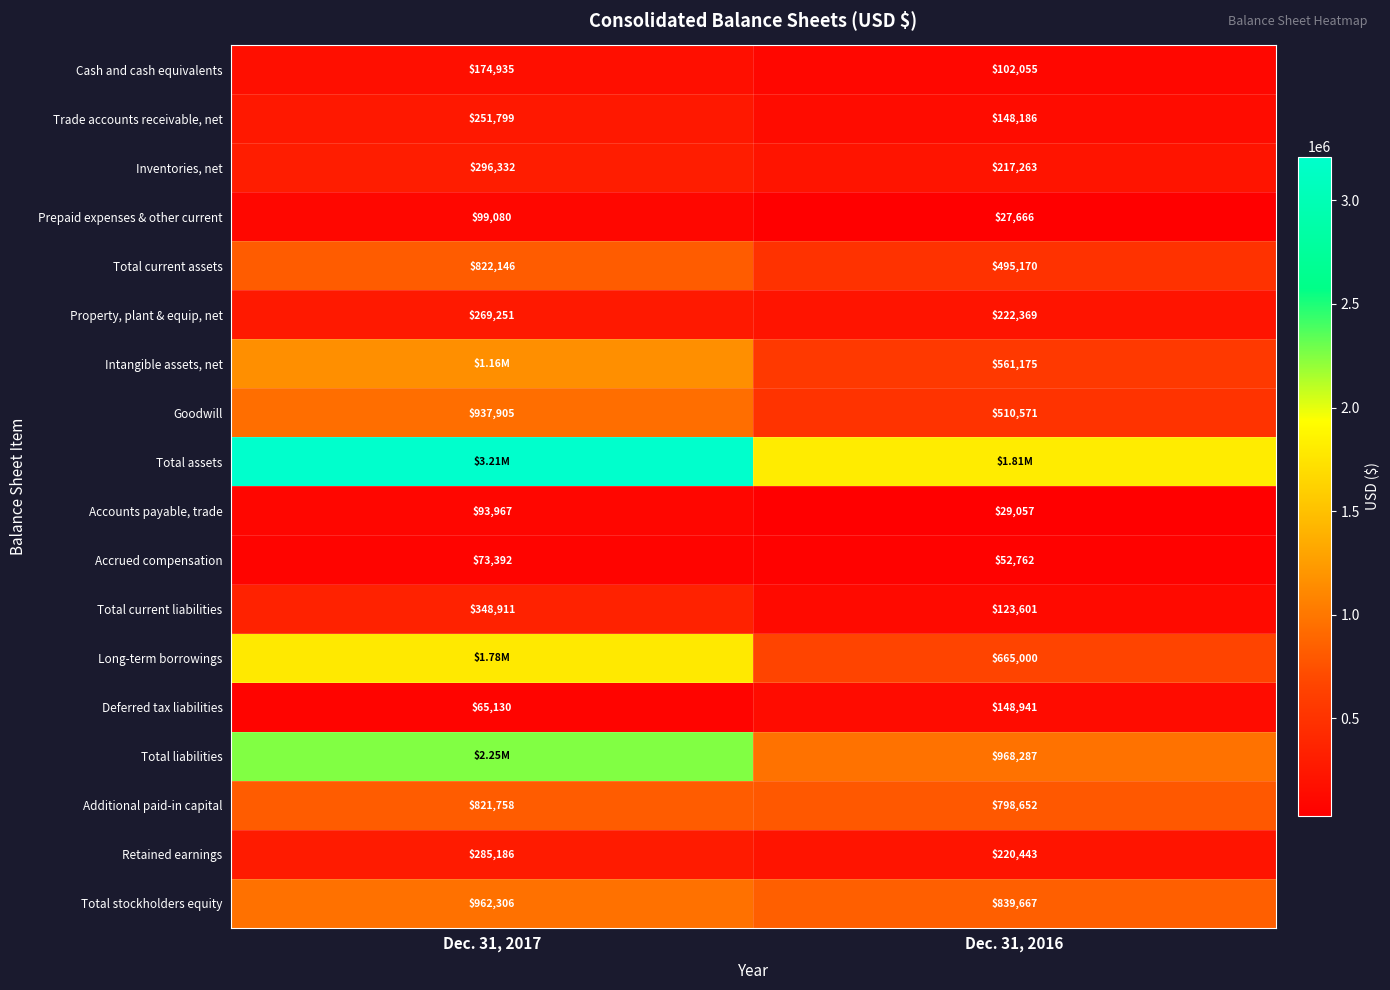

Rank the categories by Additional paid-in capital value from highest to lowest.

Dec. 31, 2017, Dec. 31, 2016